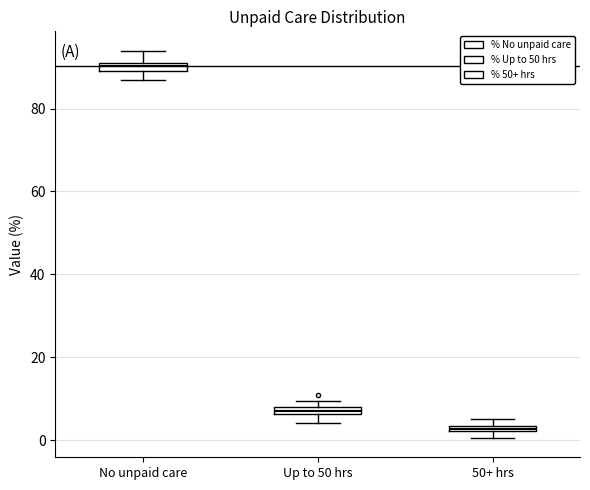

Where is the upper edge of the box for 50+ hrs on the y-axis? The values are not printed on the chart, so give them approximately, as read against the axis.

4